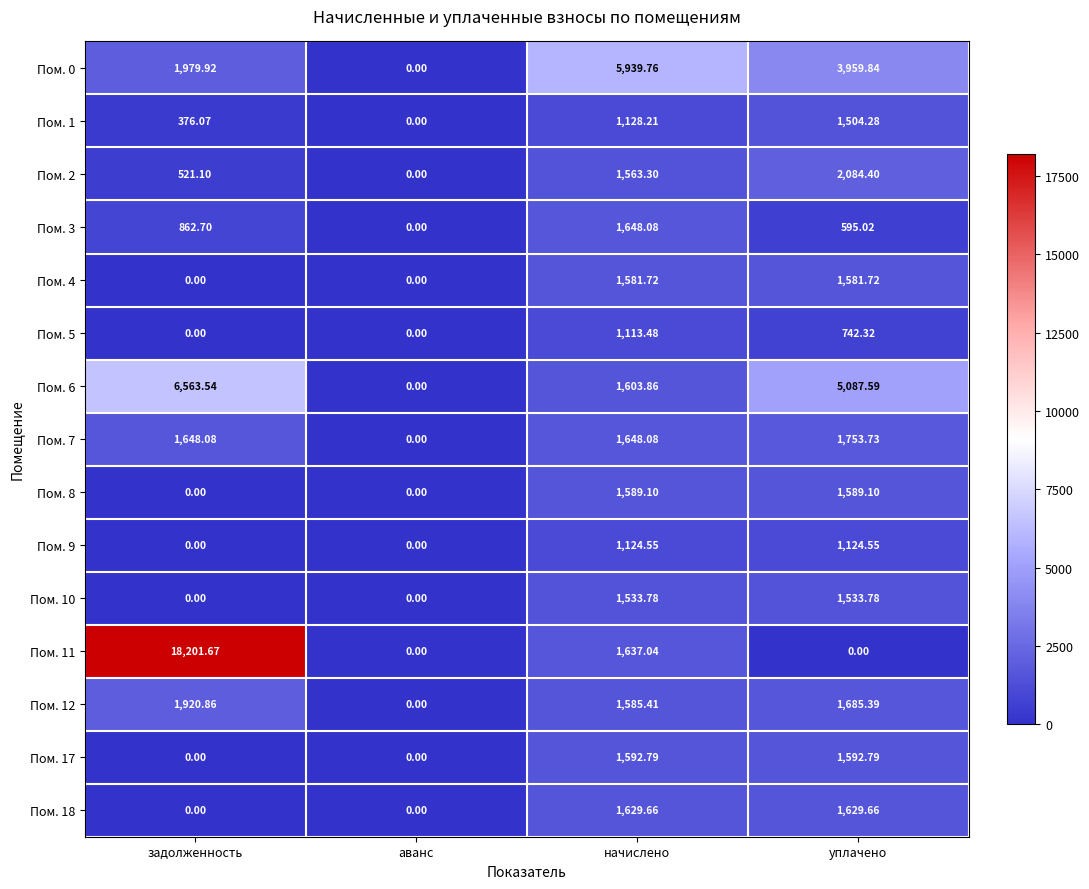

Between задолженность and аванс, which series saw the biggest shift?

Пом. 11